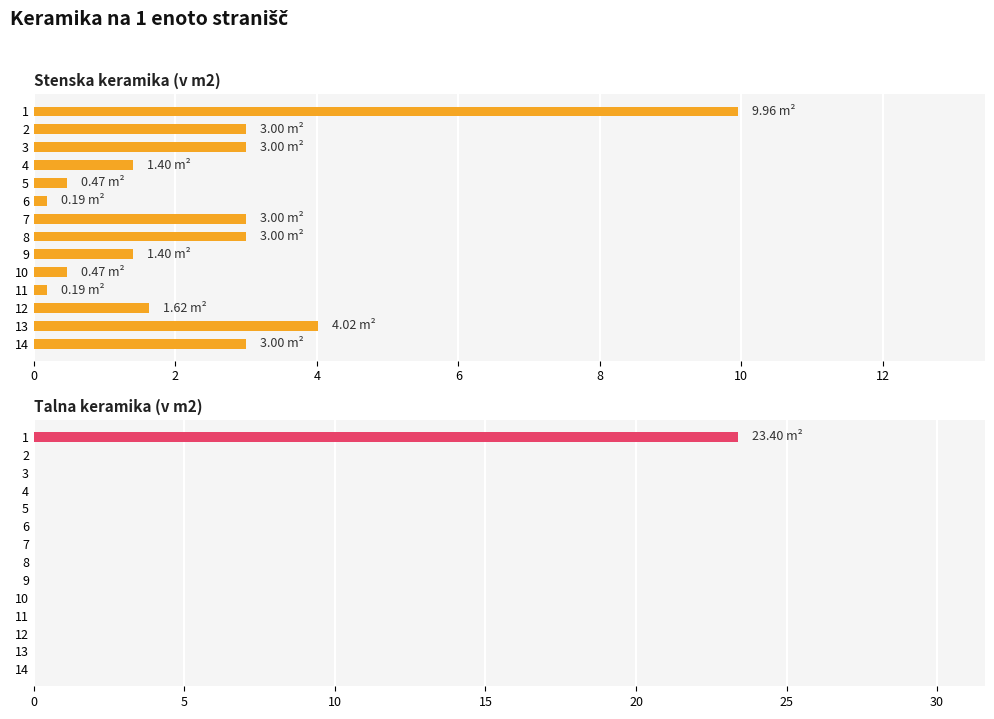

Is it true that Talna keramika (v m2) equals 0.0 at 4?

True